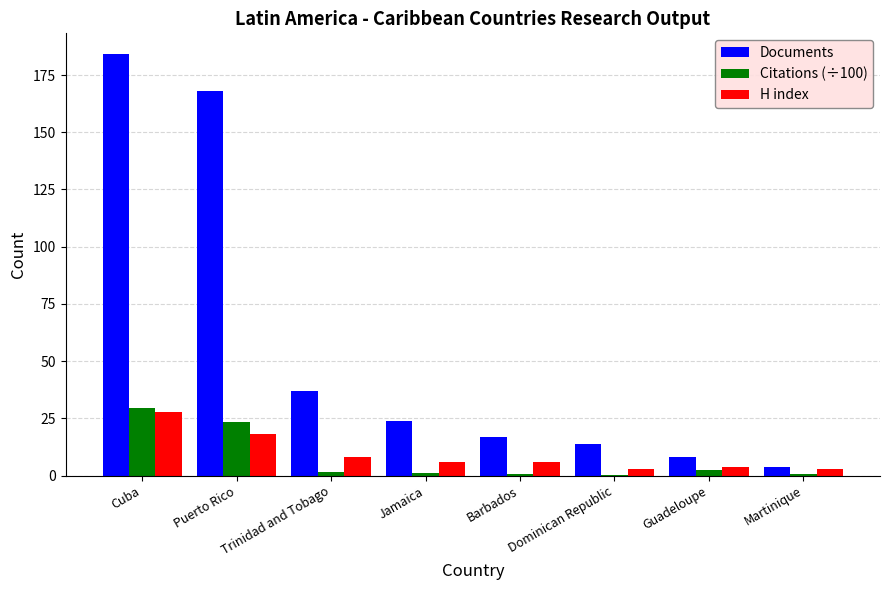

What is the greatest value displayed?

184.0